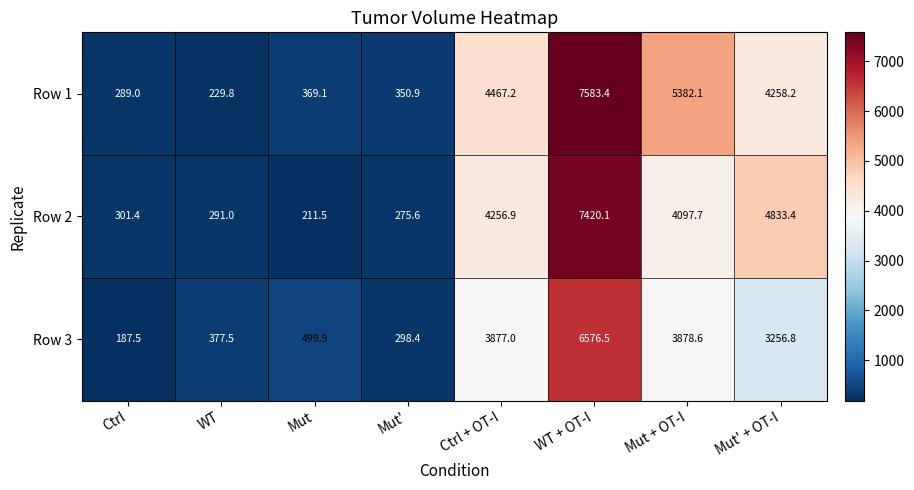

True or false: Row 2 has a value of 7420.1 at WT + OT-I.

True